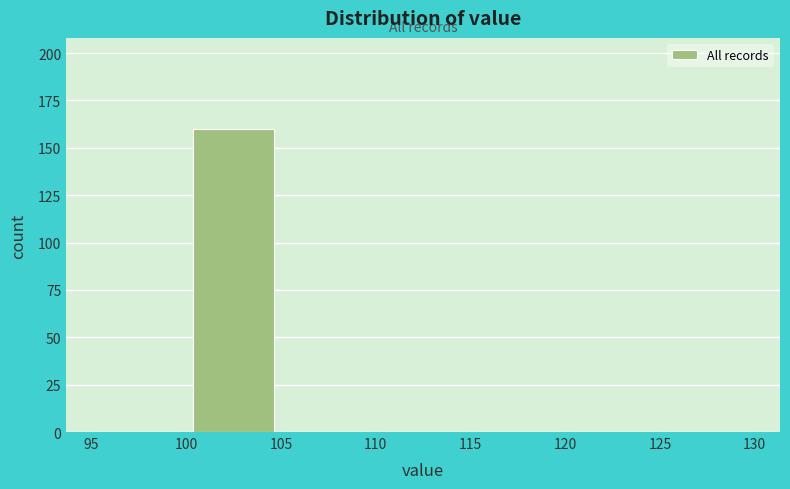

Which range on the x-axis has the tallest bar?

100 to 105